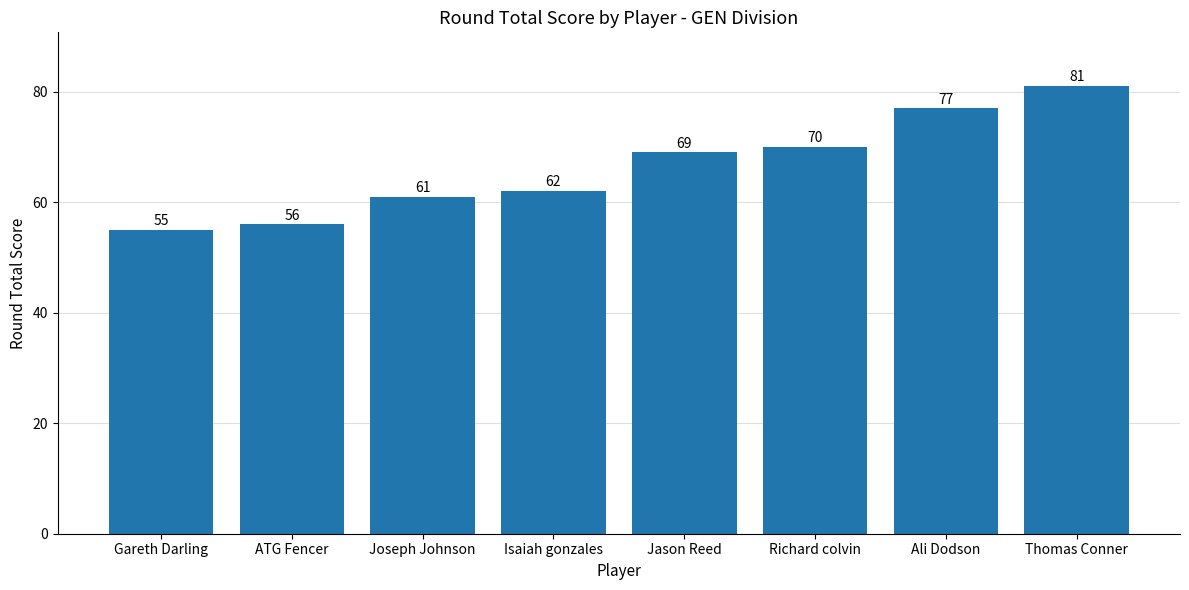

True or false: the data shows 62 at Isaiah gonzales.

True